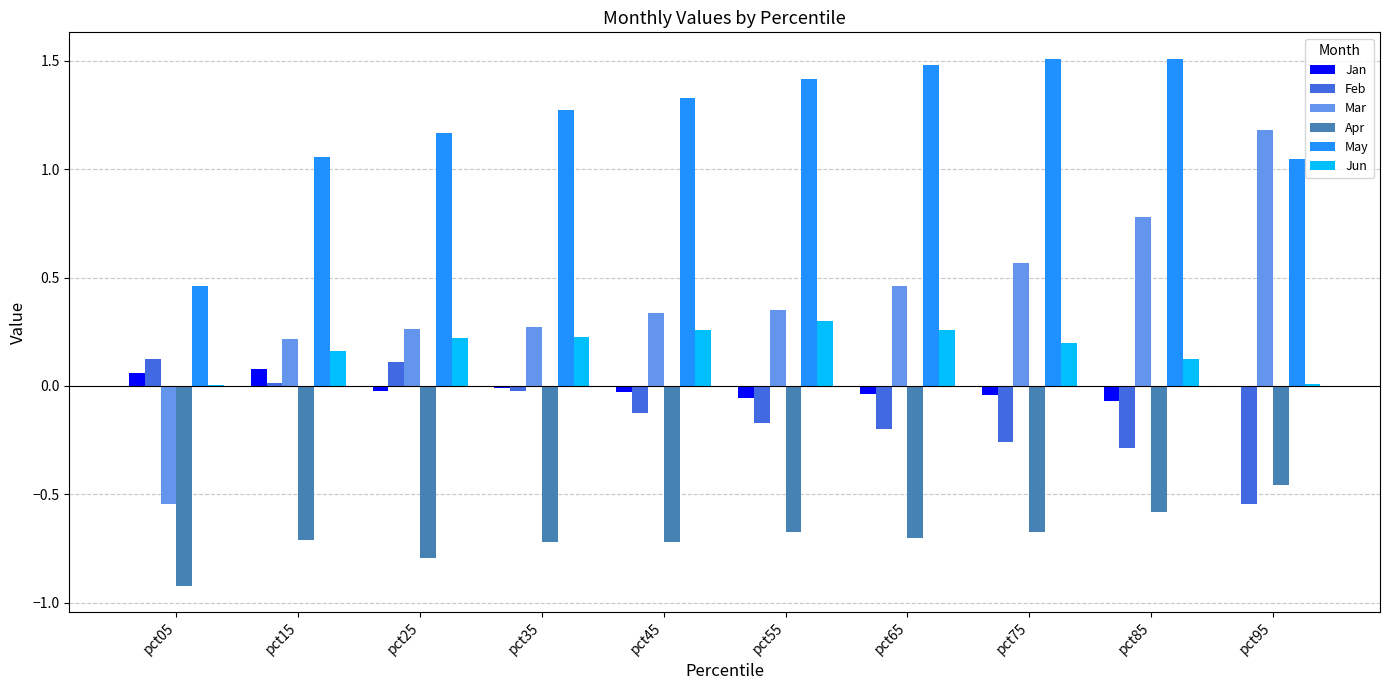

Which series has the largest total across all categories?

May